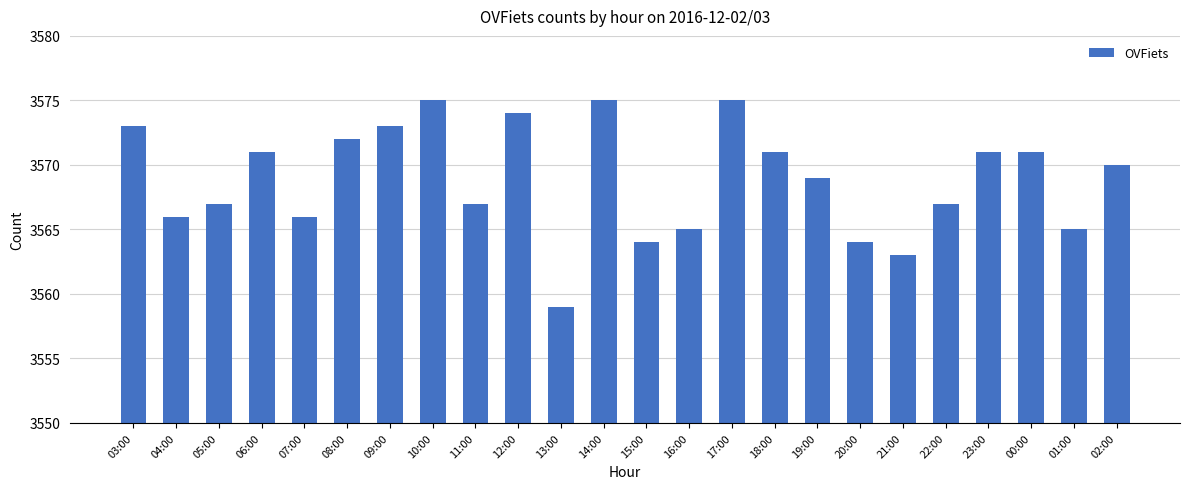

Reading left to right, transcribe all the data shown in this chart.

03:00=3573	04:00=3566	05:00=3567	06:00=3571	07:00=3566	08:00=3572	09:00=3573	10:00=3575	11:00=3567	12:00=3574	13:00=3559	14:00=3575	15:00=3564	16:00=3565	17:00=3575	18:00=3571	19:00=3569	20:00=3564	21:00=3563	22:00=3567	23:00=3571	00:00=3571	01:00=3565	02:00=3570